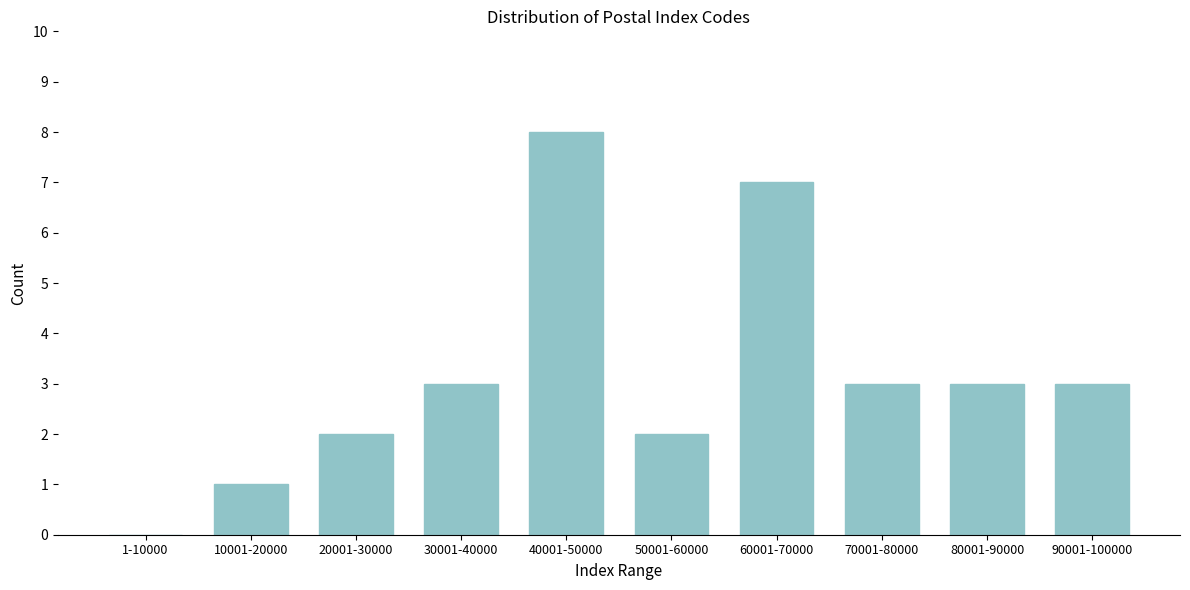

Reading left to right, extract all data points from this chart.

1-10000=0	10001-20000=1	20001-30000=2	30001-40000=3	40001-50000=8	50001-60000=2	60001-70000=7	70001-80000=3	80001-90000=3	90001-100000=3